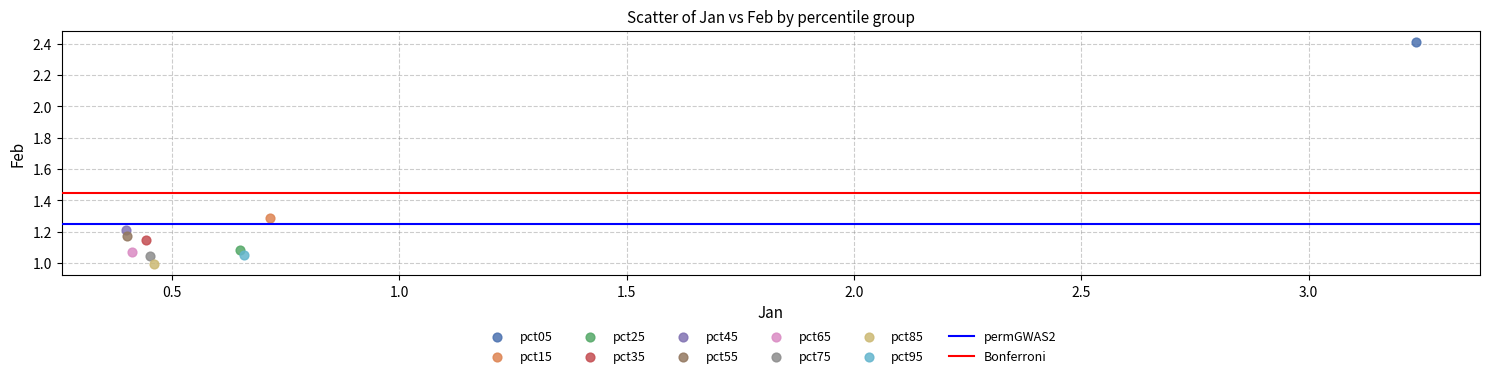

Which series reaches the minimum Y coordinate?

pct85